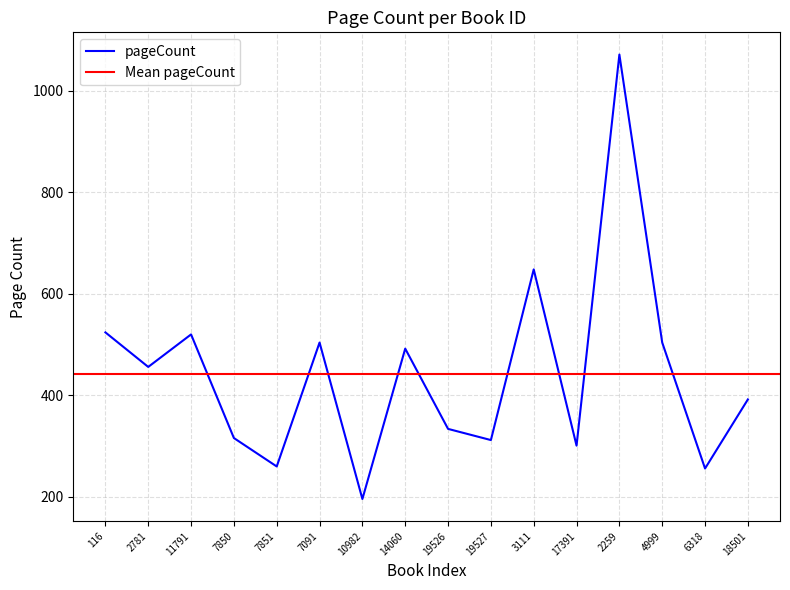

Reading left to right, what are all the values shown in this chart?

524	456	520	316	260	504	196	492	334	312	648	301	1071	504	256	392